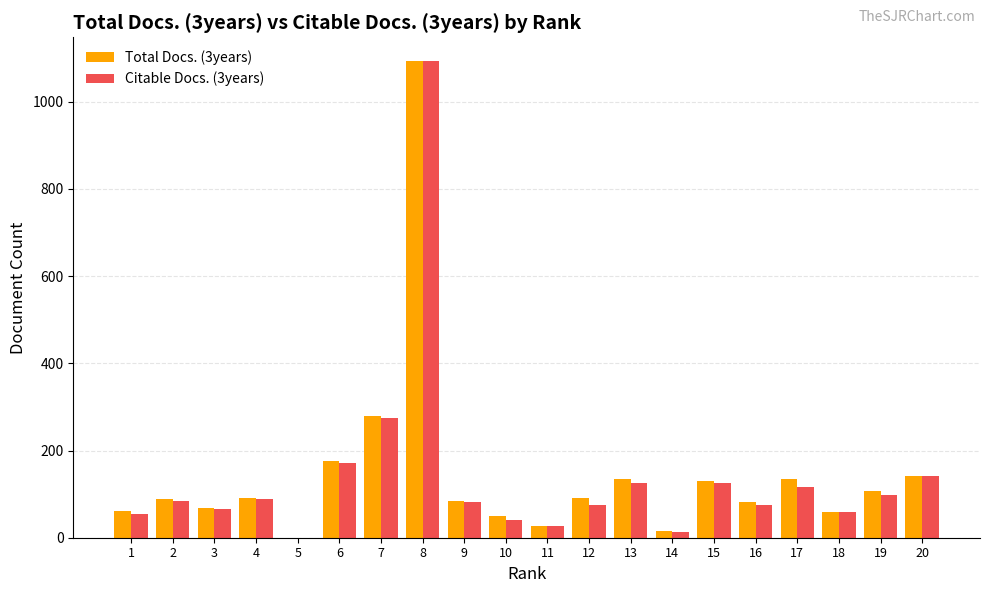

What is the maximum value for Citable Docs. (3years)?

1093